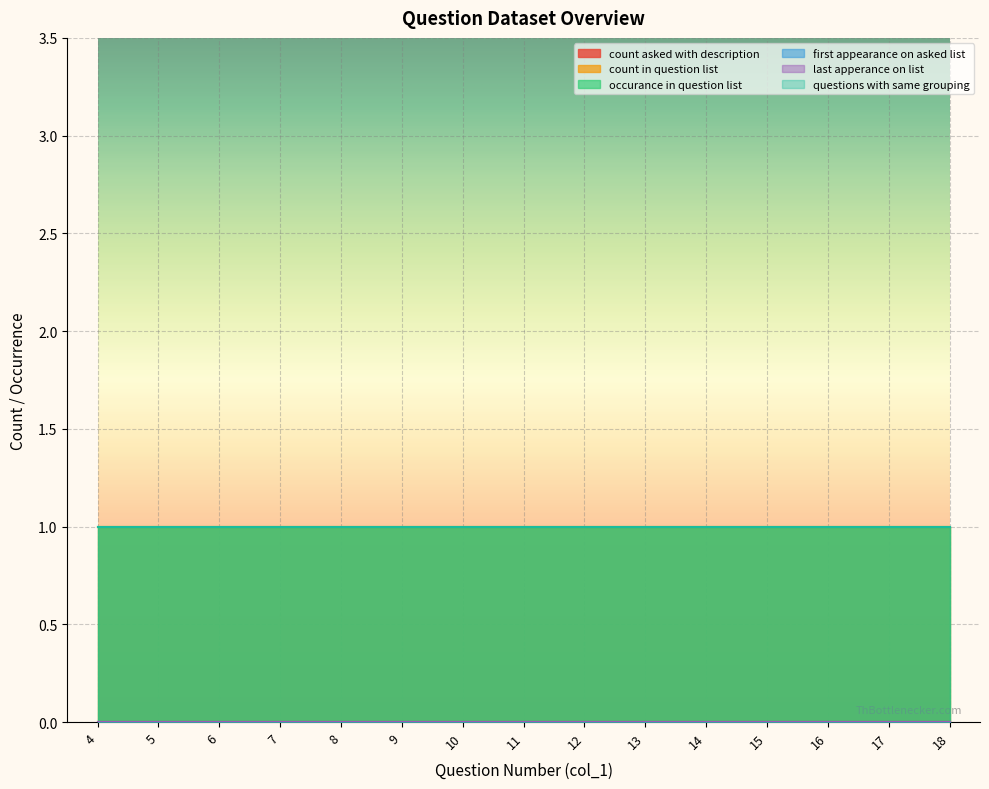

Which series has the largest total across all categories?

count in question list